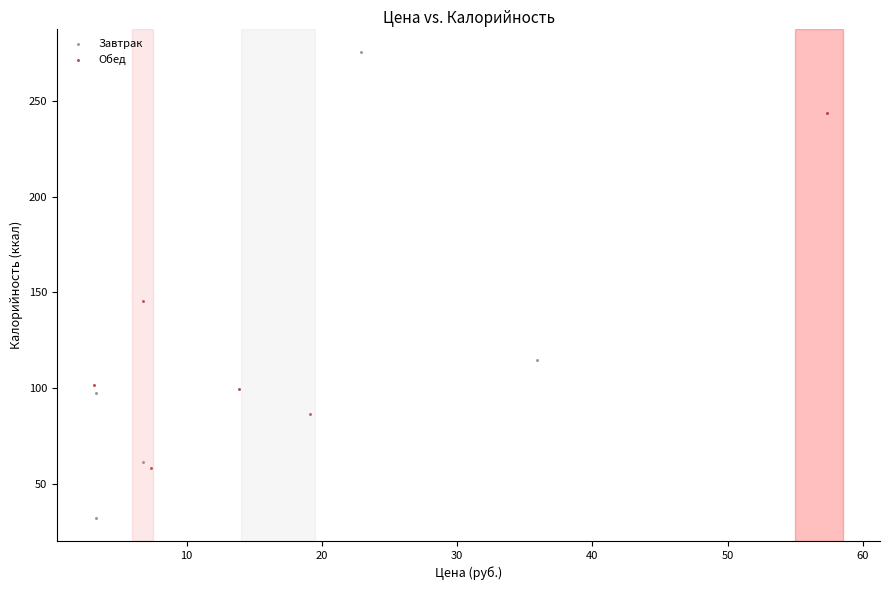

Which series reaches the maximum Y coordinate?

Завтрак